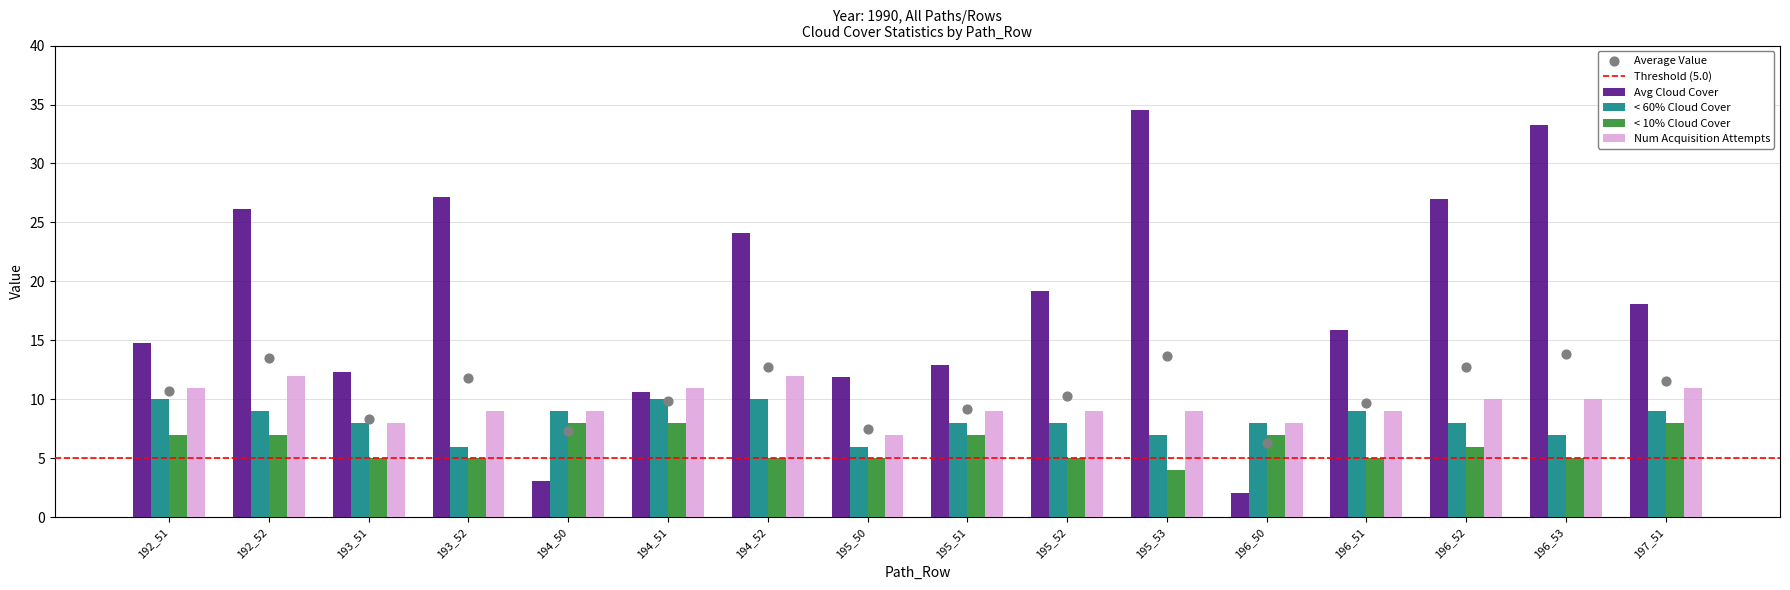

Which series has the largest total across all categories?

Avg Cloud Cover